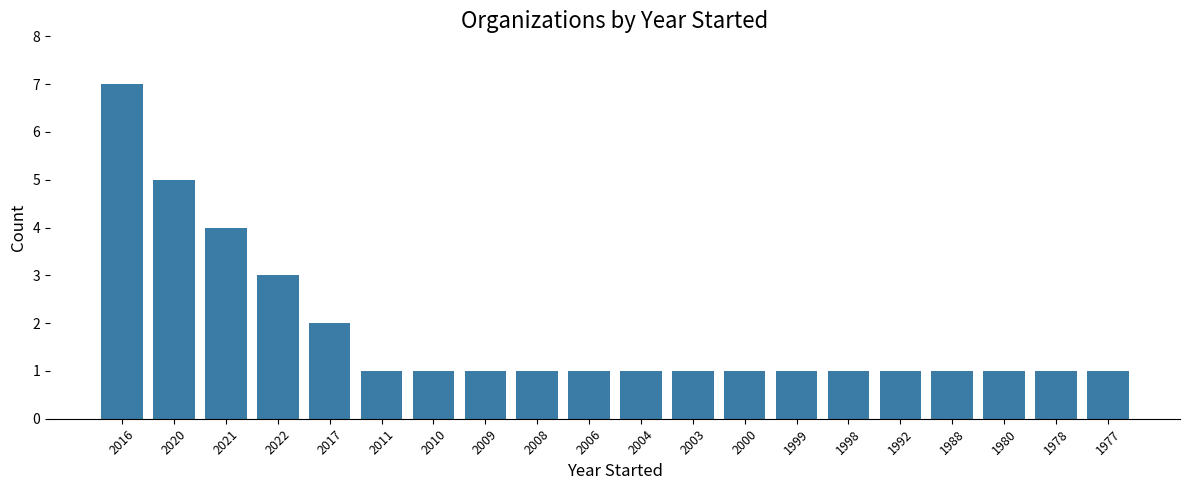

Approximately how many times larger is the value at 2010 compared to 1999?

1.0